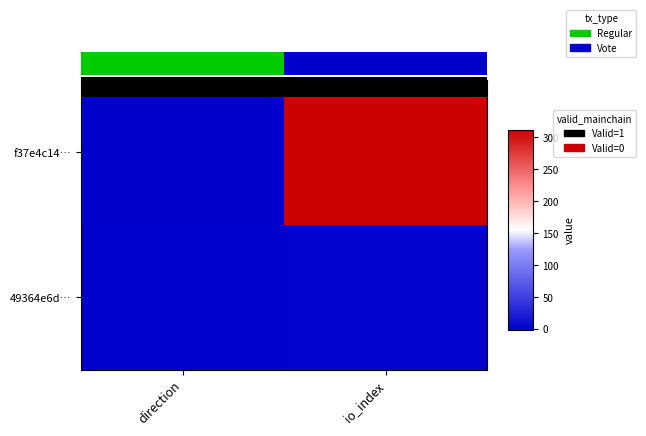

List the series in order of their overall mean, lowest first.

49364e6d…, f37e4c14…